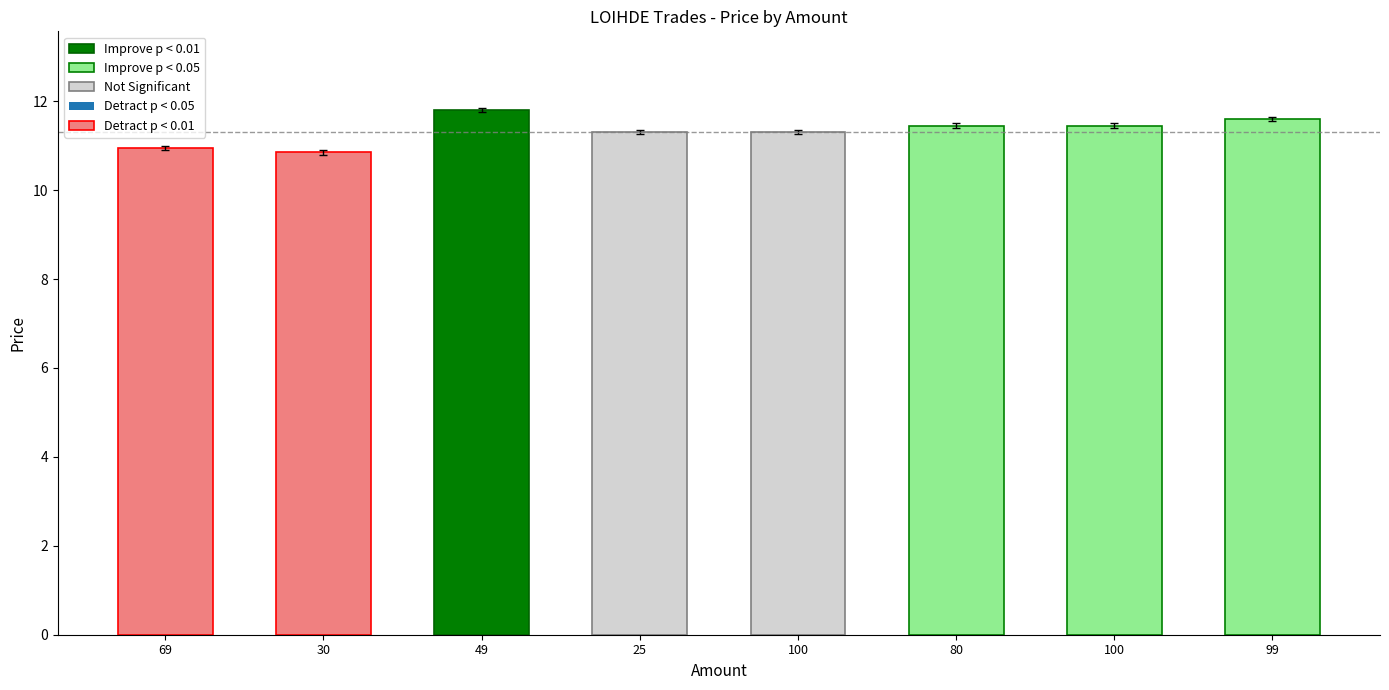

Which has a higher value, 80 or 100?

80